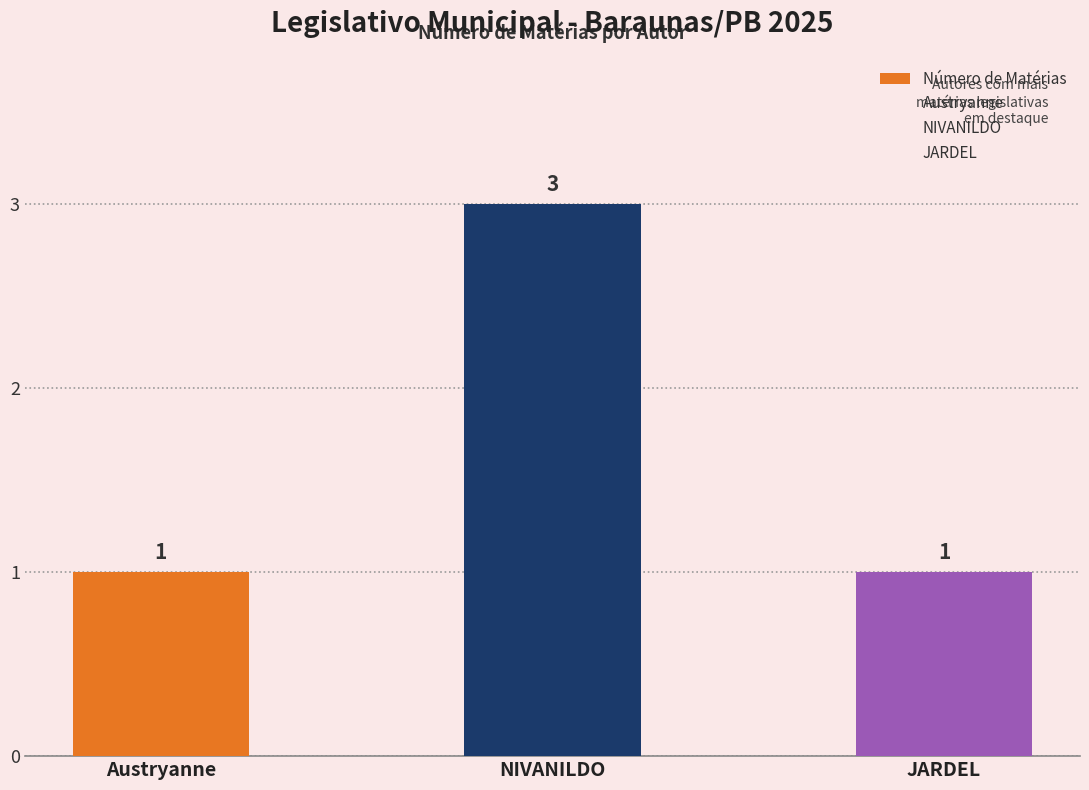

What is the label of the 2nd bar from the left?

NIVANILDO